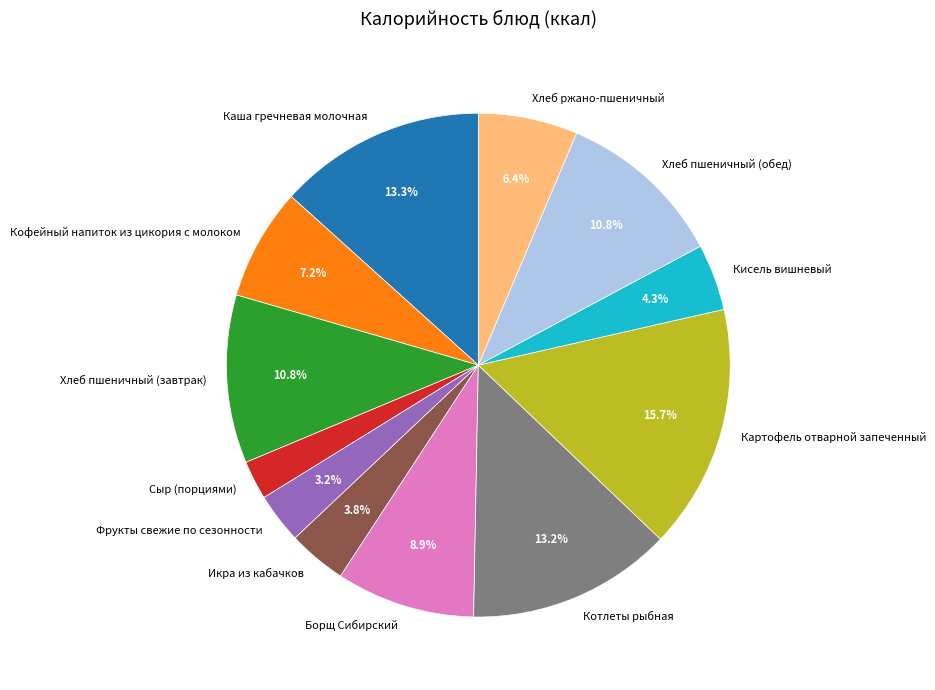

To the nearest percent, what is the difference between the Хлеб ржано-пшеничный and Сыр (порциями) slice percentages?

4%